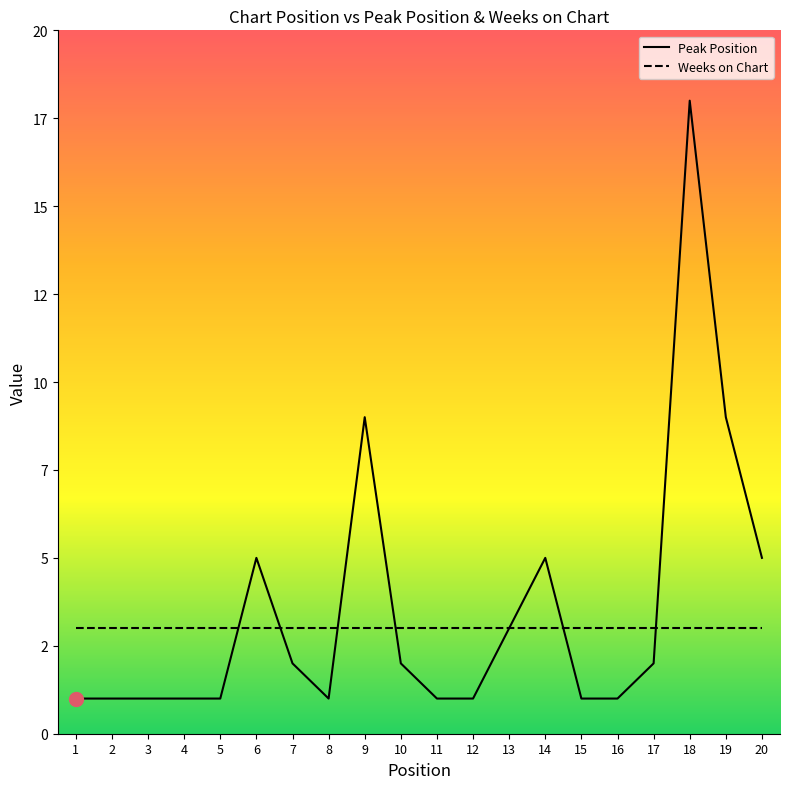

What is the maximum value for Weeks on Chart?

3